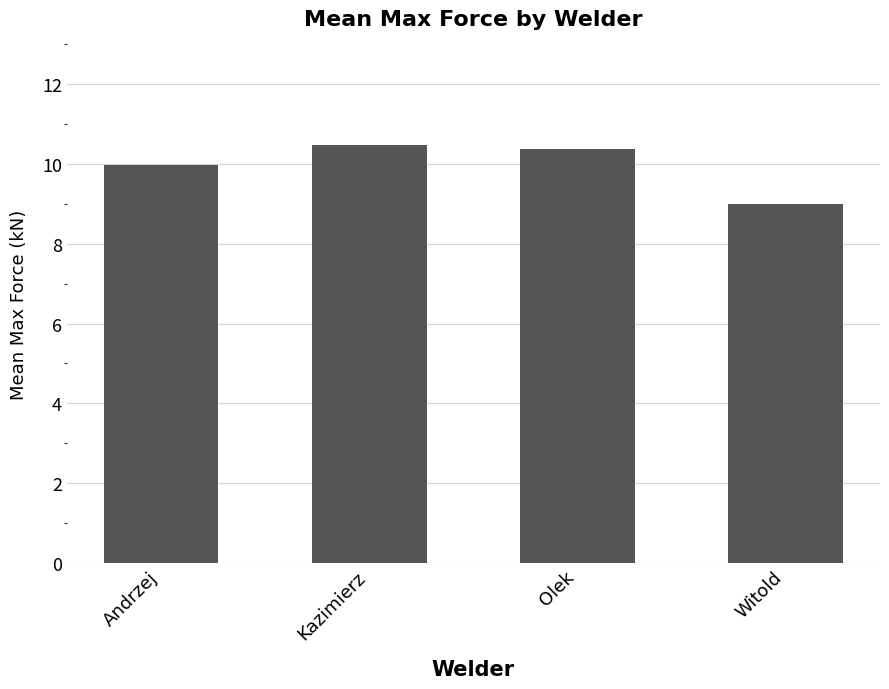

What is the change in value from Olek to Witold?

-1.4